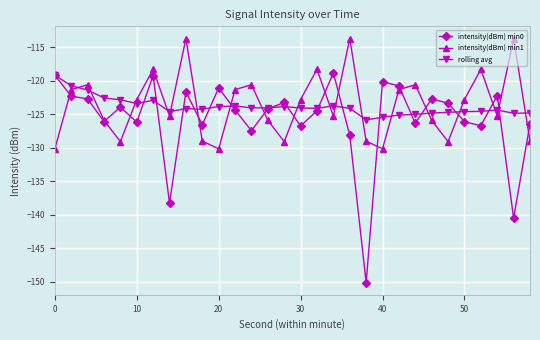

What are all the series names shown in the legend?

intensity(dBm) min0, intensity(dBm) min1, rolling avg